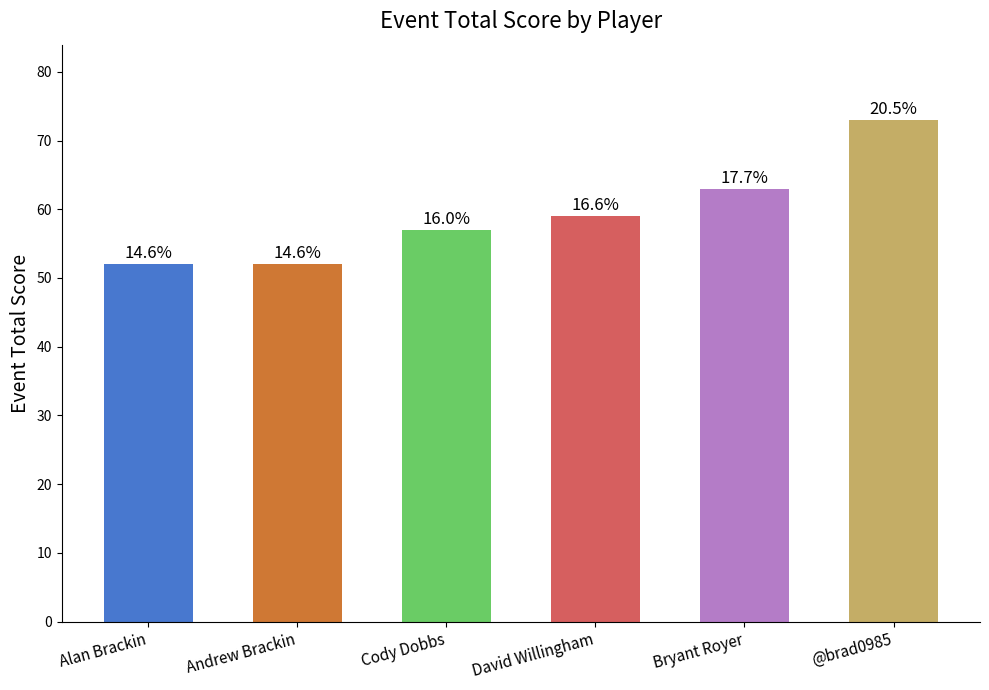

Are the bars horizontal?

No